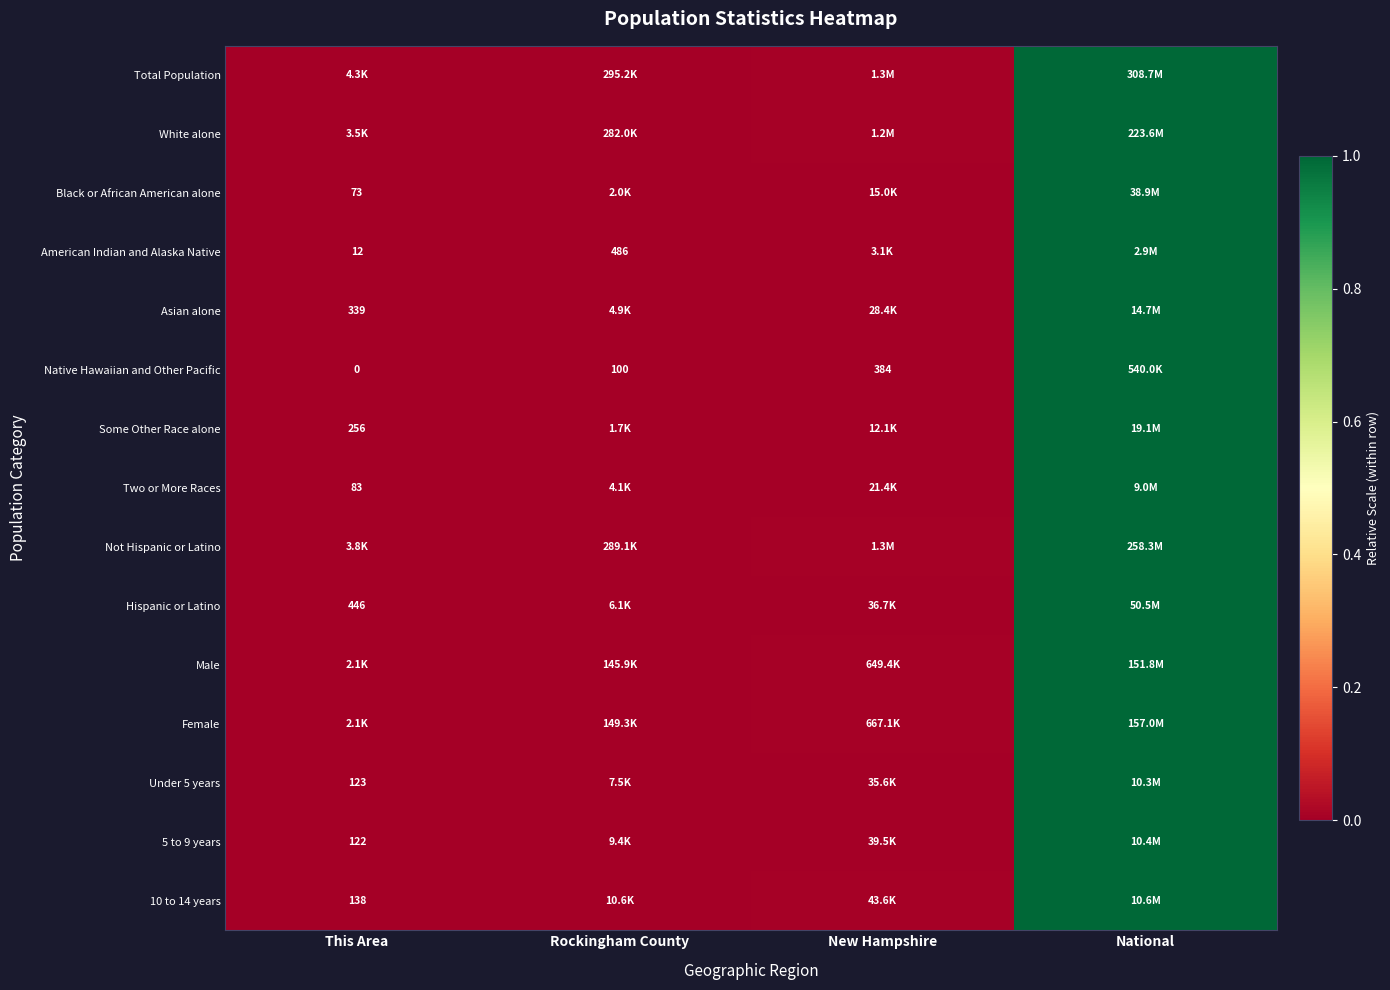

The value of Female at New Hampshire is 0.0. True or false?

False